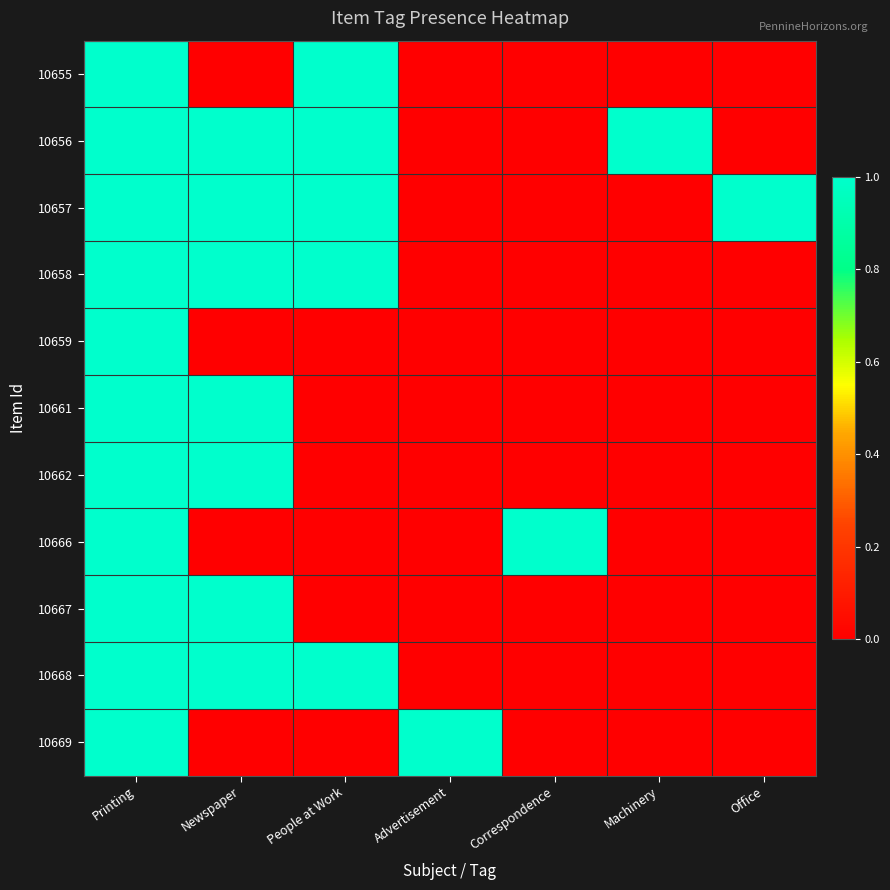

Reading left to right, what are all the values shown in this chart?

10655: Printing=1	Newspaper=0	People at Work=1	Advertisement=0	Correspondence=0	Machinery=0	Office=0
10656: Printing=1	Newspaper=1	People at Work=1	Advertisement=0	Correspondence=0	Machinery=1	Office=0
10657: Printing=1	Newspaper=1	People at Work=1	Advertisement=0	Correspondence=0	Machinery=0	Office=1
10658: Printing=1	Newspaper=1	People at Work=1	Advertisement=0	Correspondence=0	Machinery=0	Office=0
10659: Printing=1	Newspaper=0	People at Work=0	Advertisement=0	Correspondence=0	Machinery=0	Office=0
10661: Printing=1	Newspaper=1	People at Work=0	Advertisement=0	Correspondence=0	Machinery=0	Office=0
10662: Printing=1	Newspaper=1	People at Work=0	Advertisement=0	Correspondence=0	Machinery=0	Office=0
10666: Printing=1	Newspaper=0	People at Work=0	Advertisement=0	Correspondence=1	Machinery=0	Office=0
10667: Printing=1	Newspaper=1	People at Work=0	Advertisement=0	Correspondence=0	Machinery=0	Office=0
10668: Printing=1	Newspaper=1	People at Work=1	Advertisement=0	Correspondence=0	Machinery=0	Office=0
10669: Printing=1	Newspaper=0	People at Work=0	Advertisement=1	Correspondence=0	Machinery=0	Office=0